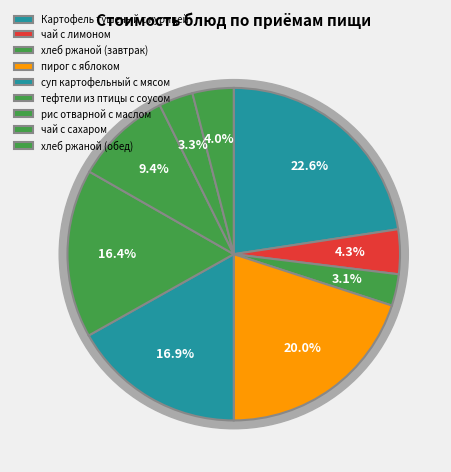

What is the ratio of the value at Картофель тушеный с курицей to the value at чай с сахаром?

6.8